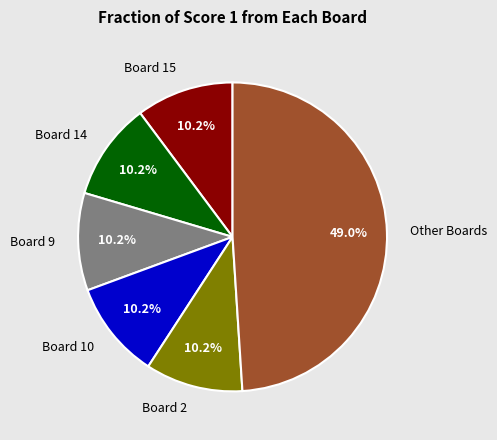

Which slice is the largest?

Other Boards